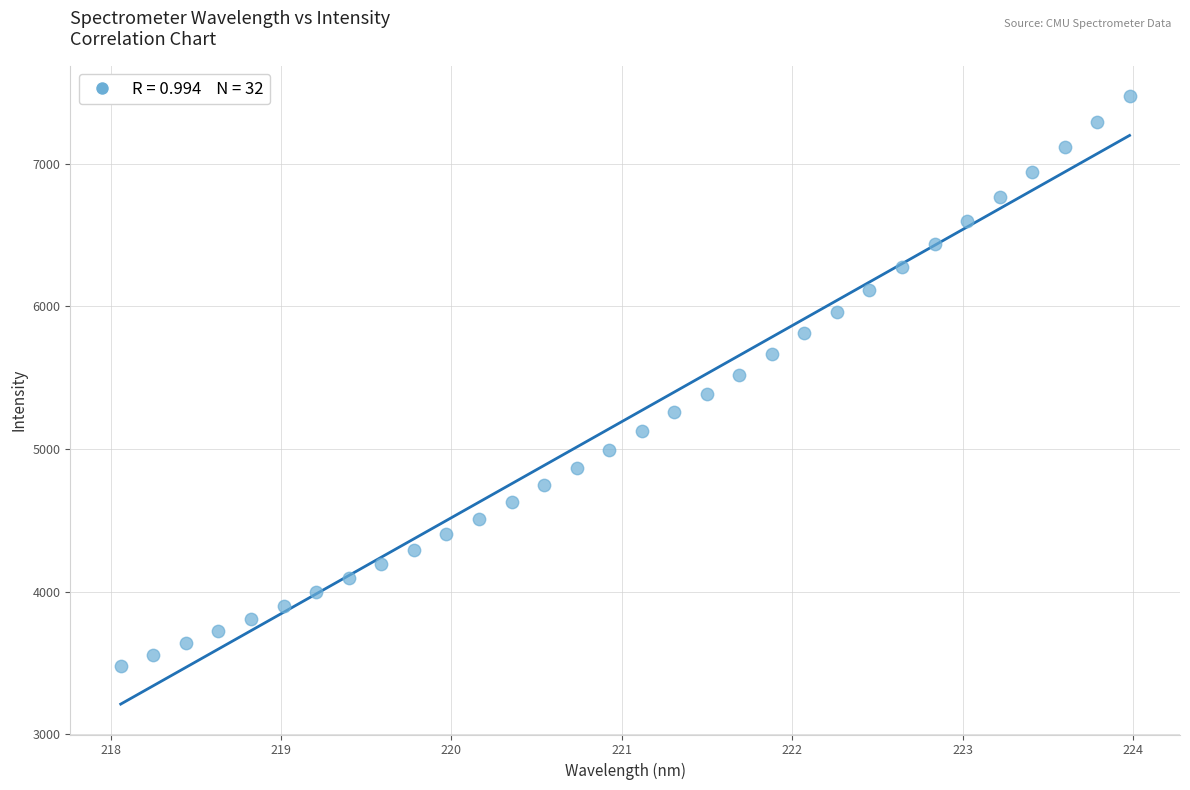

What is the range of X values (max minus min)?

5.9